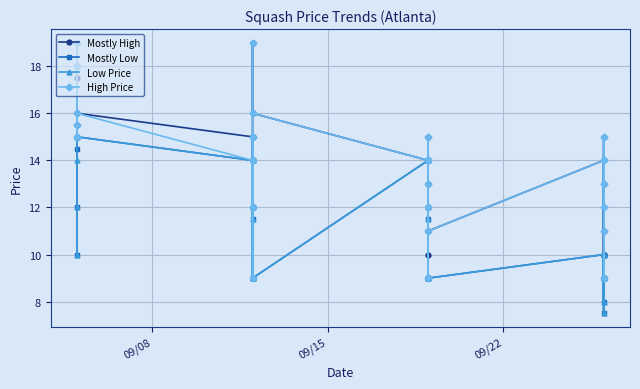

True or false: Mostly Low has more than 1 points higher than both neighbors.

True